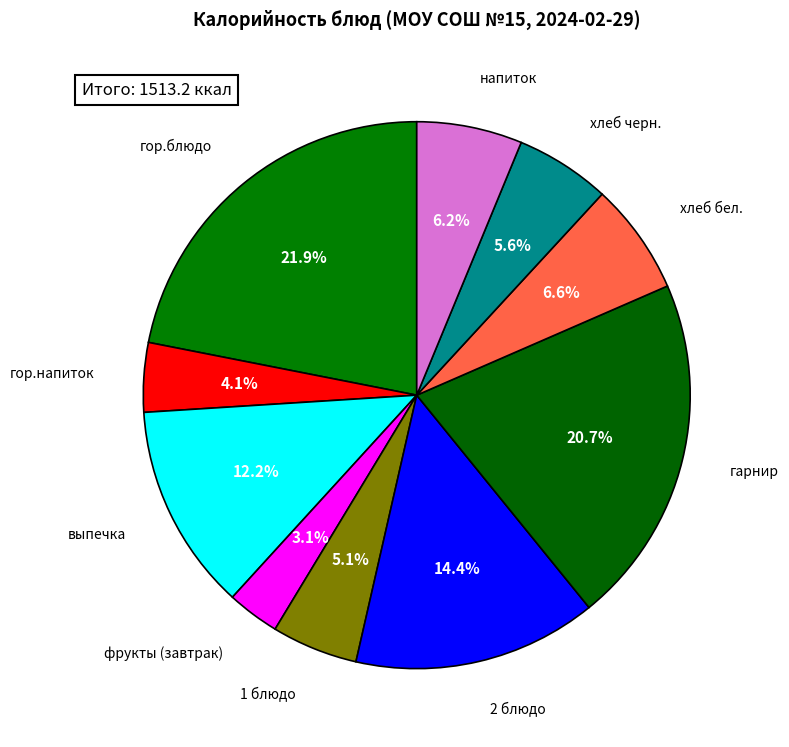

What is the change in value from хлеб бел. to хлеб черн.?

-15.0